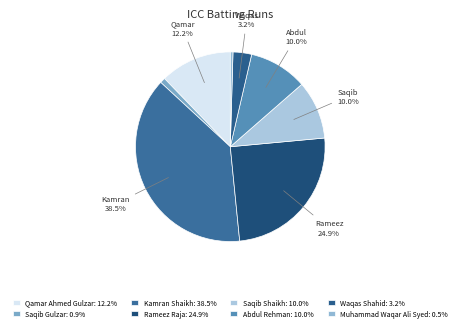

Count the number of slices in the pie.

8